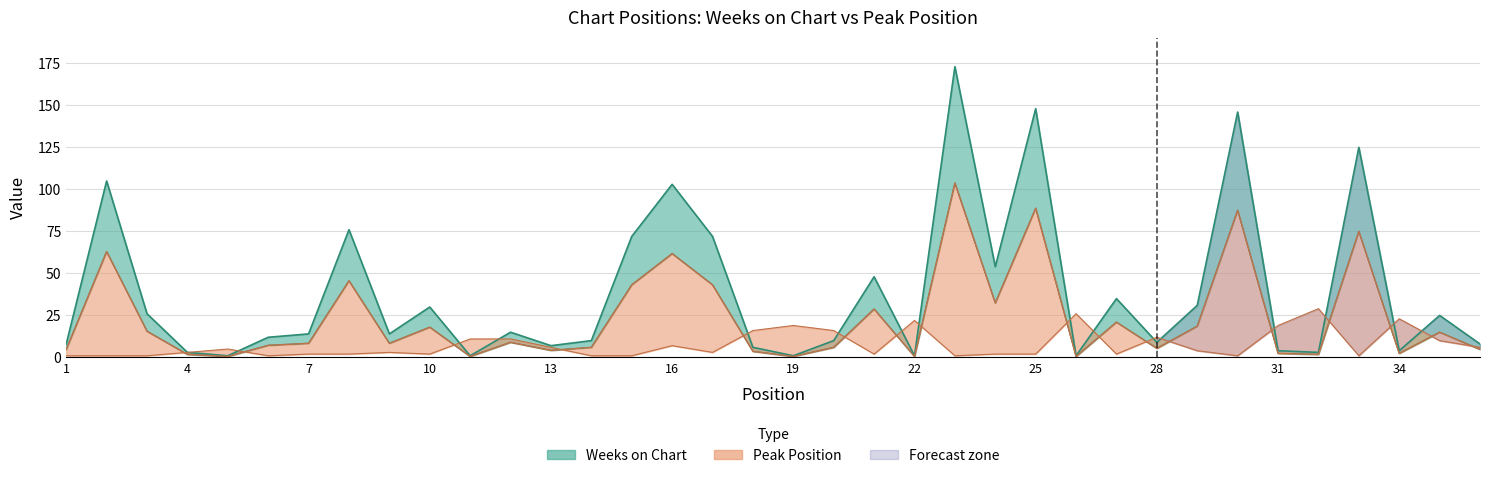

The Weeks on Chart series shows 164 at 16. True or false?

False